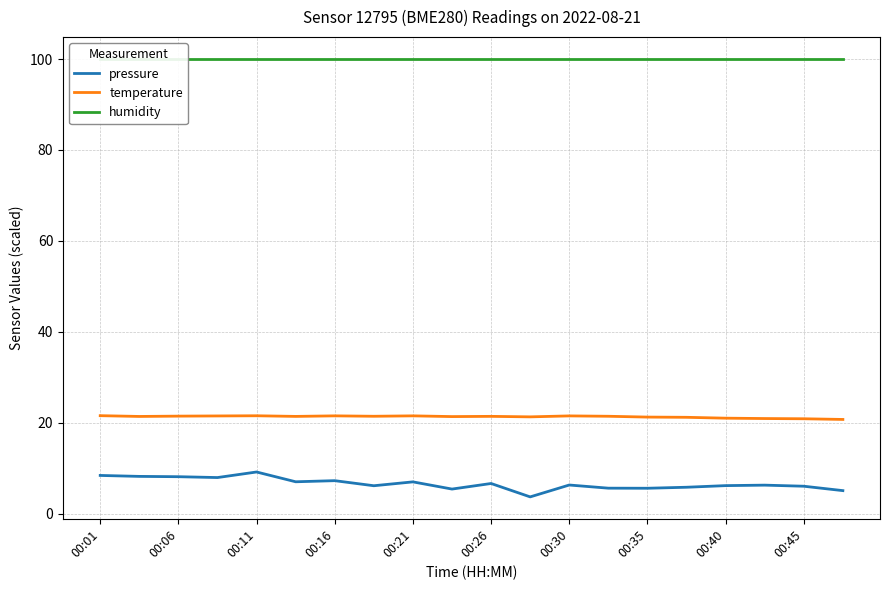

Reading left to right, extract all data points from this chart.

pressure: 8.4	8.2	8.1	7.9	9.1	7.0	7.2	6.1	7.0	5.4	6.6	3.7	6.3	5.6	5.6	5.8	6.1	6.2	6.0	5.0
temperature: 21.5	21.4	21.4	21.5	21.5	21.4	21.5	21.4	21.5	21.3	21.4	21.3	21.5	21.4	21.2	21.2	21.0	20.9	20.9	20.7
humidity: 100.0	100.0	100.0	100.0	100.0	100.0	100.0	100.0	100.0	100.0	100.0	100.0	100.0	100.0	100.0	100.0	100.0	100.0	100.0	100.0